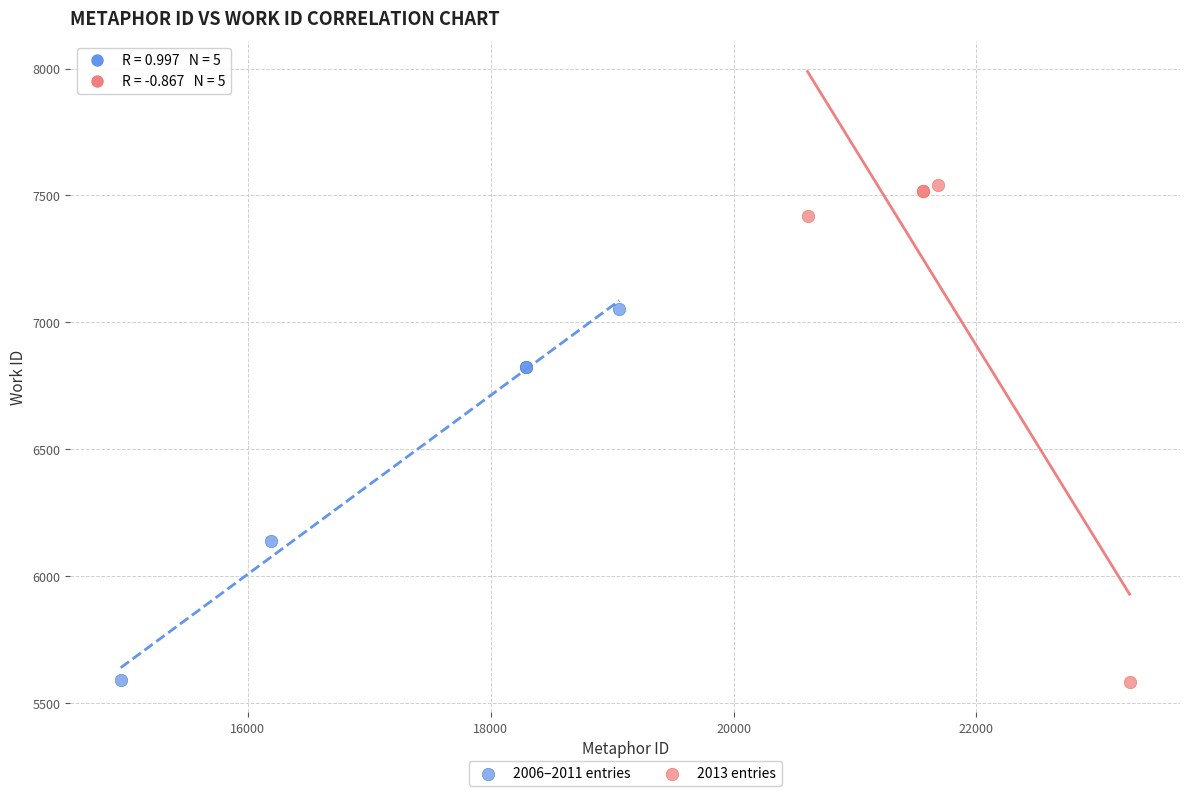

Which series contains the highest Y value?

2013 entries